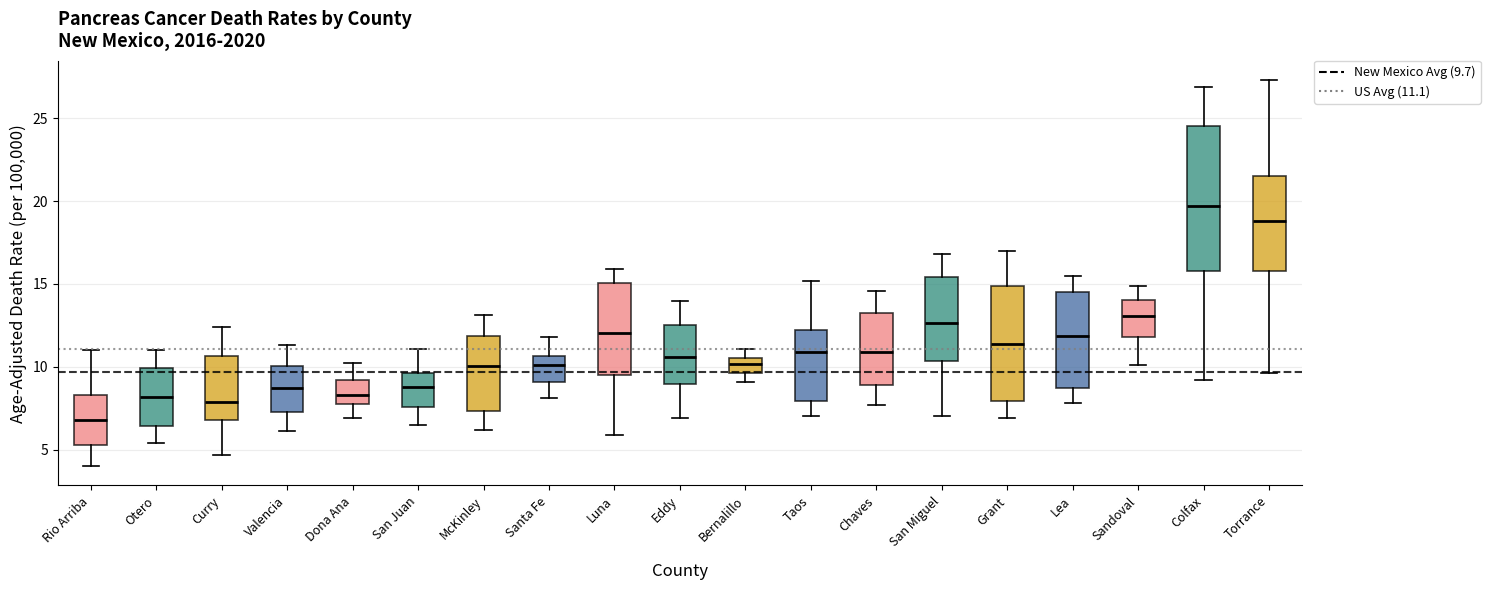

Reading left to right, transcribe this box plot: for each box, give where its median line is, the range the box spans, and where its two whiskers end, as read against the y-axis. The values are not printed on the chart, so give them approximately, as read against the axis.

Rio Arriba: median 7.0, box 5.5 to 8.5, whiskers 4.0 to 11.0
Otero: median 8.0, box 6.5 to 10.0, whiskers 5.5 to 11.0
Curry: median 8.0, box 7.0 to 10.5, whiskers 4.5 to 12.5
Valencia: median 8.5, box 7.5 to 10.0, whiskers 6.0 to 11.5
Dona Ana: median 8.5, box 7.5 to 9.0, whiskers 7.0 to 10.0
San Juan: median 9.0, box 7.5 to 9.5, whiskers 6.5 to 11.0
McKinley: median 10.0, box 7.5 to 12.0, whiskers 6.0 to 13.0
Santa Fe: median 10.0, box 9.0 to 10.5, whiskers 8.0 to 12.0
Luna: median 12.0, box 9.5 to 15.0, whiskers 6.0 to 16.0
Eddy: median 10.5, box 9.0 to 12.5, whiskers 7.0 to 14.0
Bernalillo: median 10.0, box 9.5 to 10.5, whiskers 9.0 to 11.0
Taos: median 11.0, box 8.0 to 12.0, whiskers 7.0 to 15.0
Chaves: median 11.0, box 9.0 to 13.0, whiskers 7.5 to 14.5
San Miguel: median 12.5, box 10.5 to 15.5, whiskers 7.0 to 17.0
Grant: median 11.5, box 8.0 to 15.0, whiskers 7.0 to 17.0
Lea: median 12.0, box 8.5 to 14.5, whiskers 8.0 to 15.5
Sandoval: median 13.0, box 12.0 to 14.0, whiskers 10.0 to 15.0
Colfax: median 19.5, box 16.0 to 24.5, whiskers 9.0 to 27.0
Torrance: median 19.0, box 16.0 to 21.5, whiskers 9.5 to 27.5